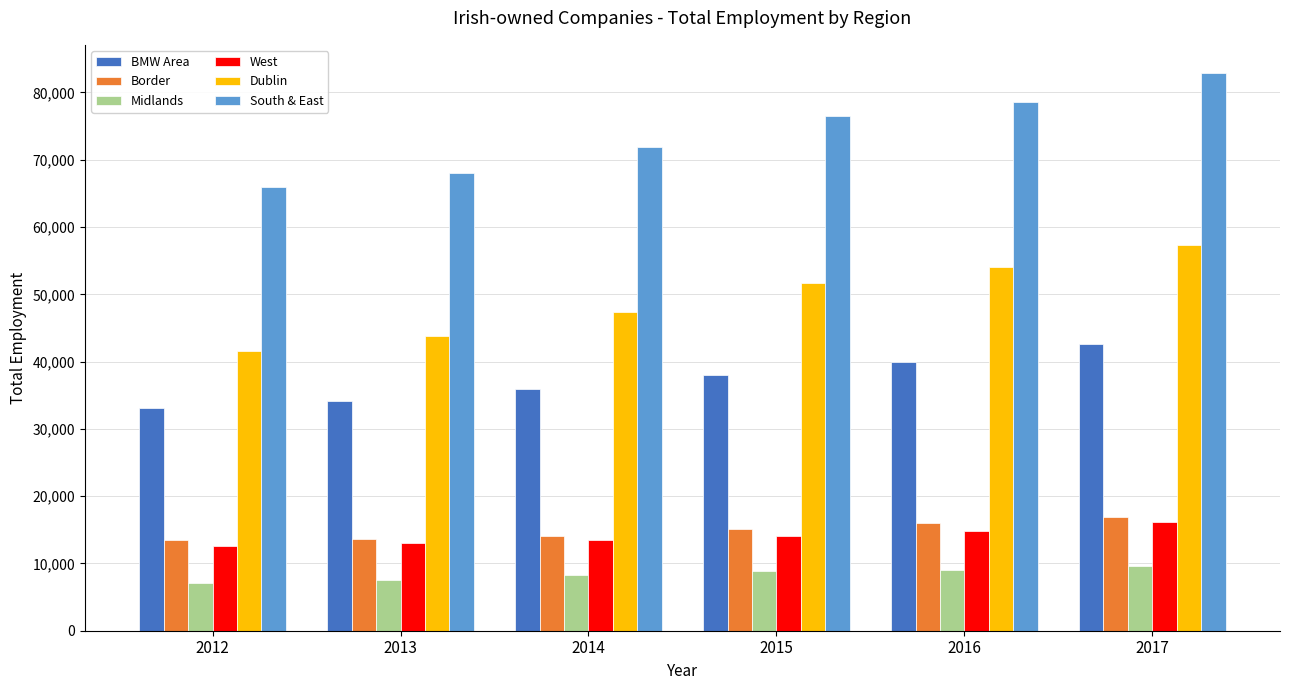

Rank the categories by South & East value from lowest to highest.

2012, 2013, 2014, 2015, 2016, 2017